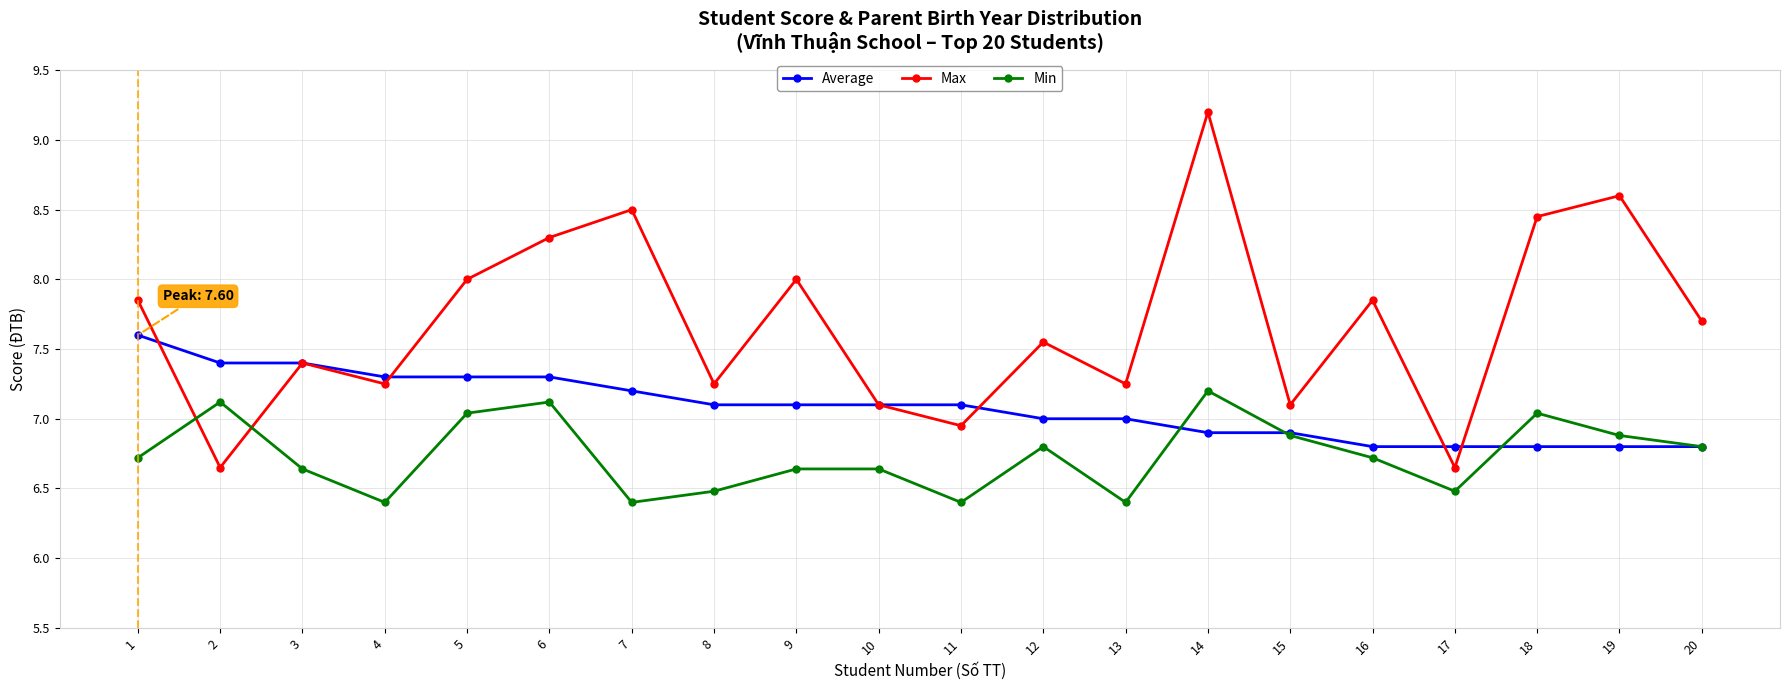

At which category does the chart reach its peak across all series?

14